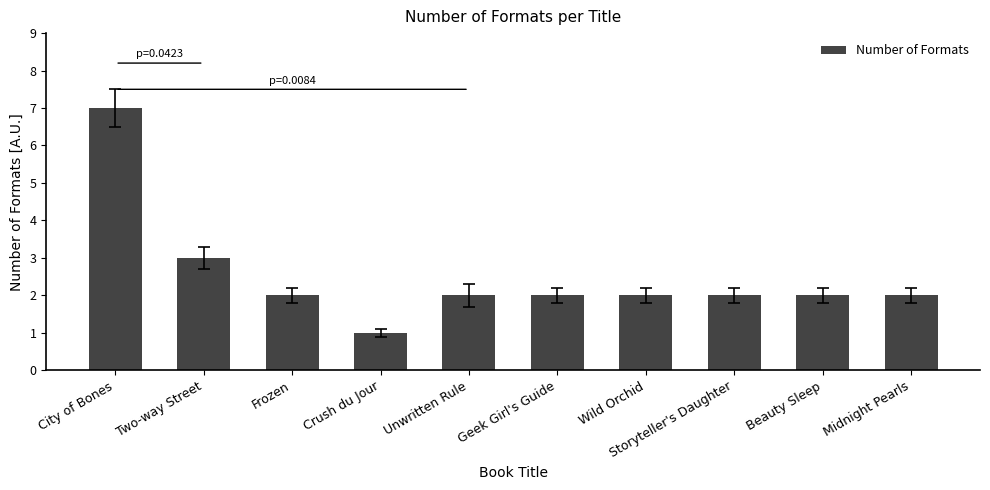

Which has a higher value, Two-way Street or City of Bones?

City of Bones